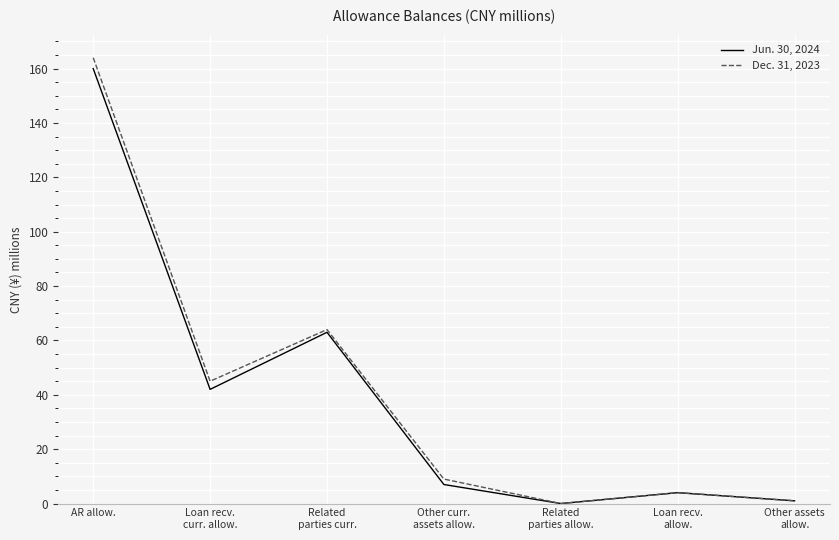

How many interior local valleys does the Dec. 31, 2023 series have?

2